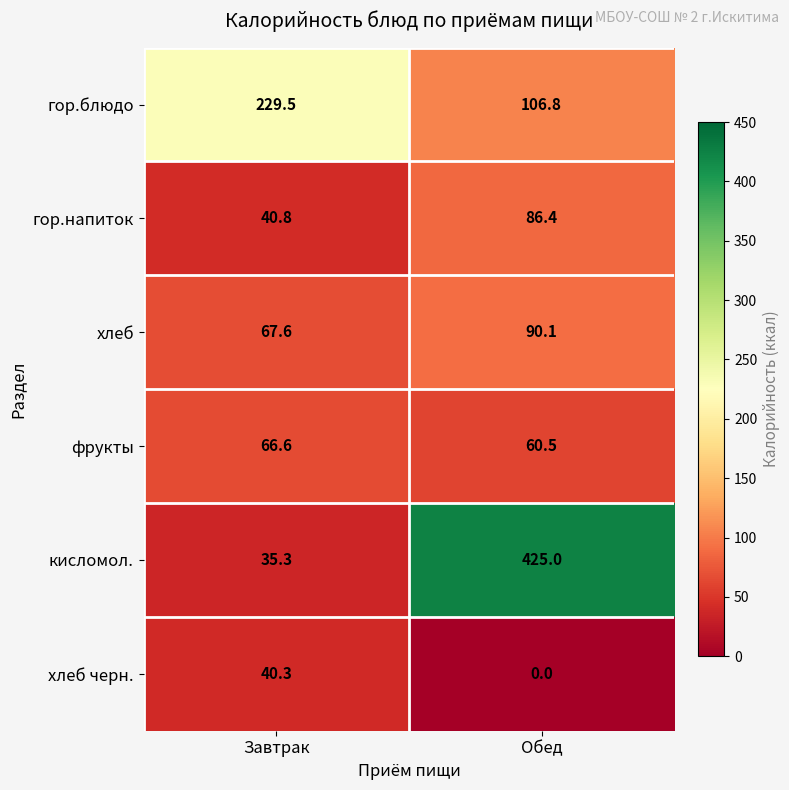

True or false: гор.блюдо has a value of 367.7 at Завтрак.

False